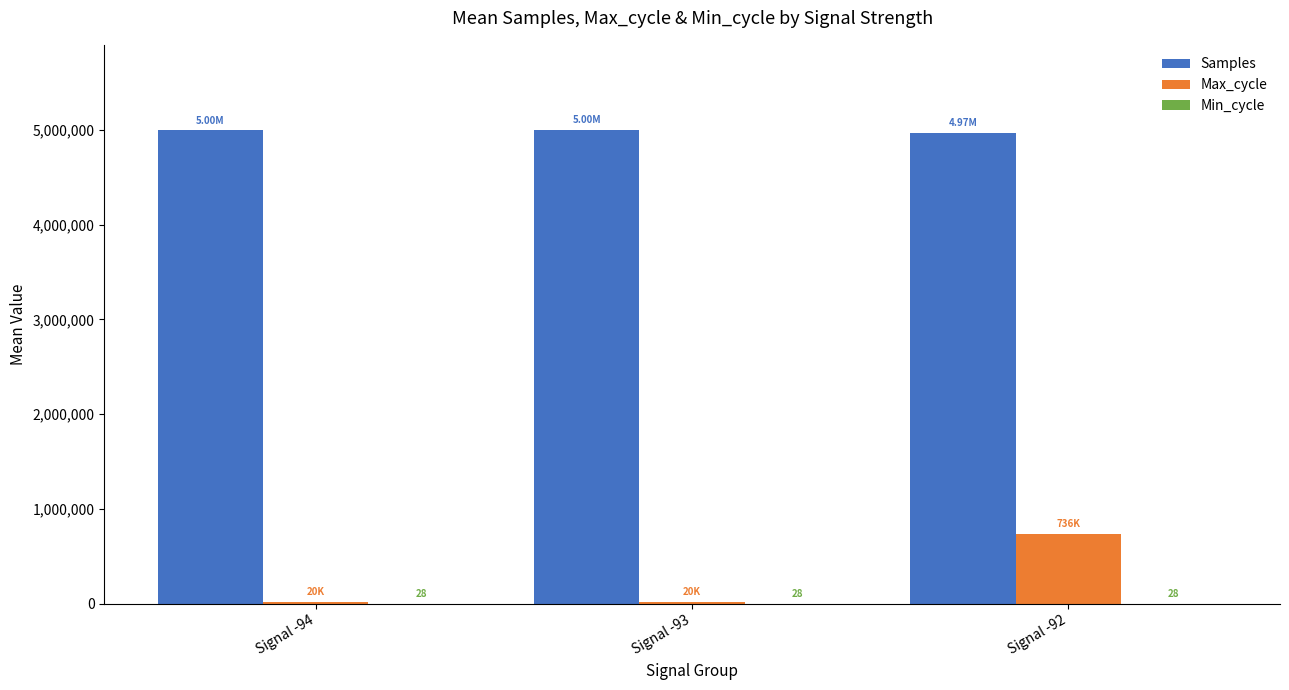

What is the sum of all Samples values?

14958915.9